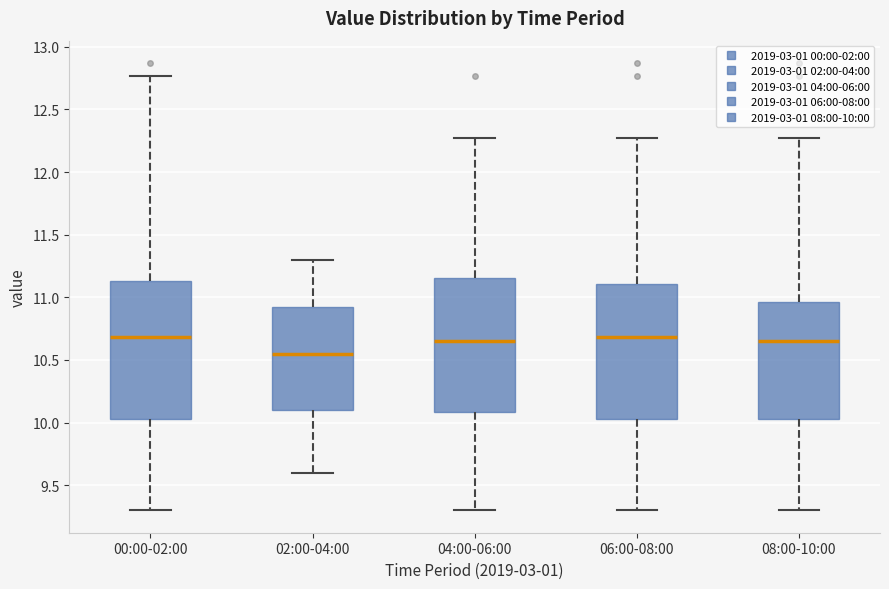

Reading left to right, transcribe this box plot: for each box, give where its median line is, the range the box spans, and where its two whiskers end, as read against the y-axis. The values are not printed on the chart, so give them approximately, as read against the axis.

00:00-02:00: median 10.70, box 10.05 to 11.15, whiskers 9.30 to 12.75
02:00-04:00: median 10.55, box 10.10 to 10.95, whiskers 9.60 to 11.30
04:00-06:00: median 10.65, box 10.10 to 11.15, whiskers 9.30 to 12.25
06:00-08:00: median 10.70, box 10.05 to 11.10, whiskers 9.30 to 12.25
08:00-10:00: median 10.65, box 10.05 to 10.95, whiskers 9.30 to 12.25